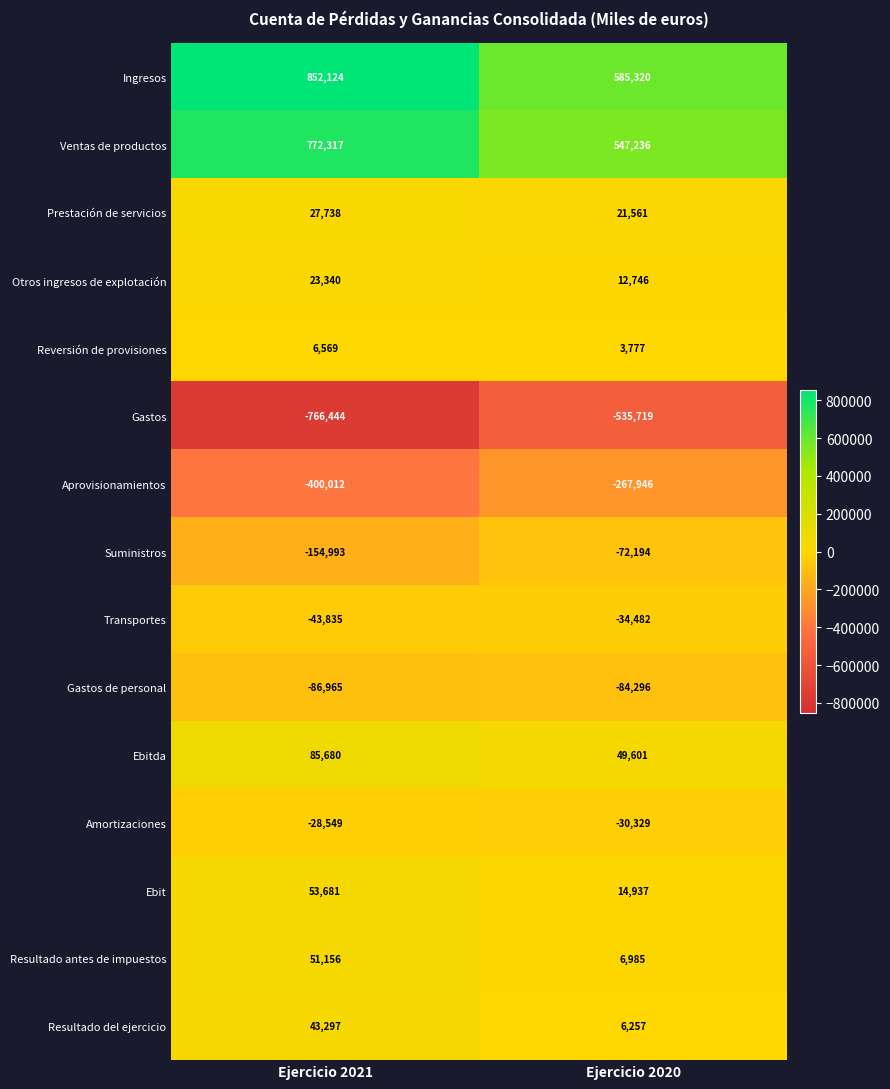

What is the sum of the Transportes values at Ejercicio 2020 and Ejercicio 2021?

-78317